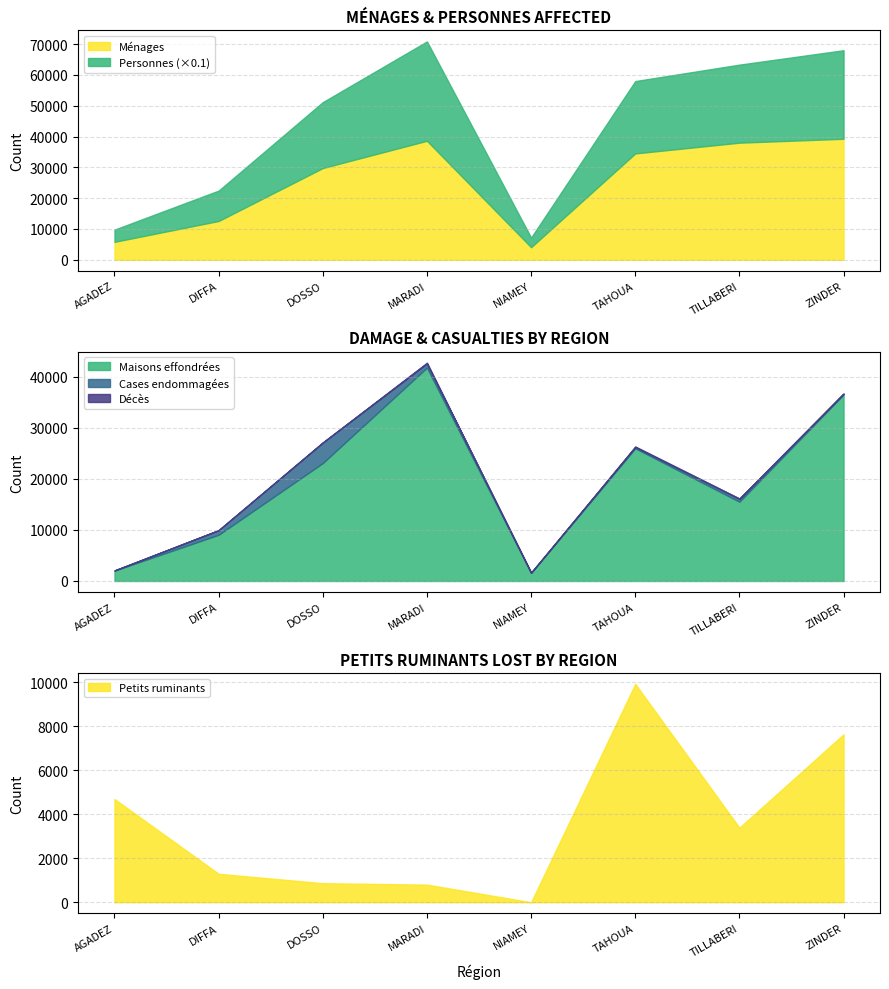

What is the spread (max minus min) of values at ZINDER?

287422